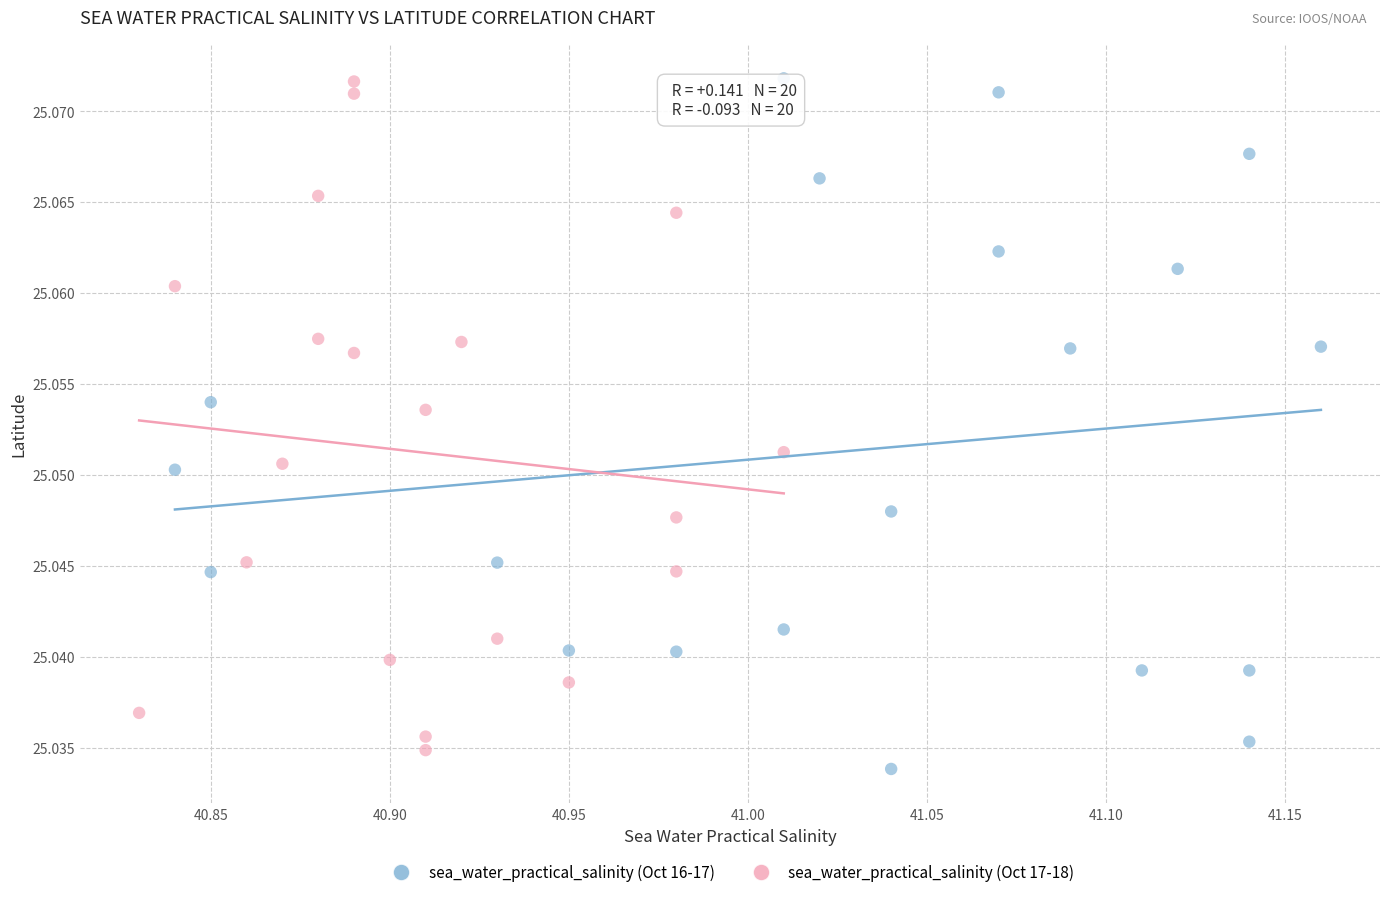

What are all the series names shown in the legend?

sea_water_practical_salinity (Oct 16-17), sea_water_practical_salinity (Oct 17-18)